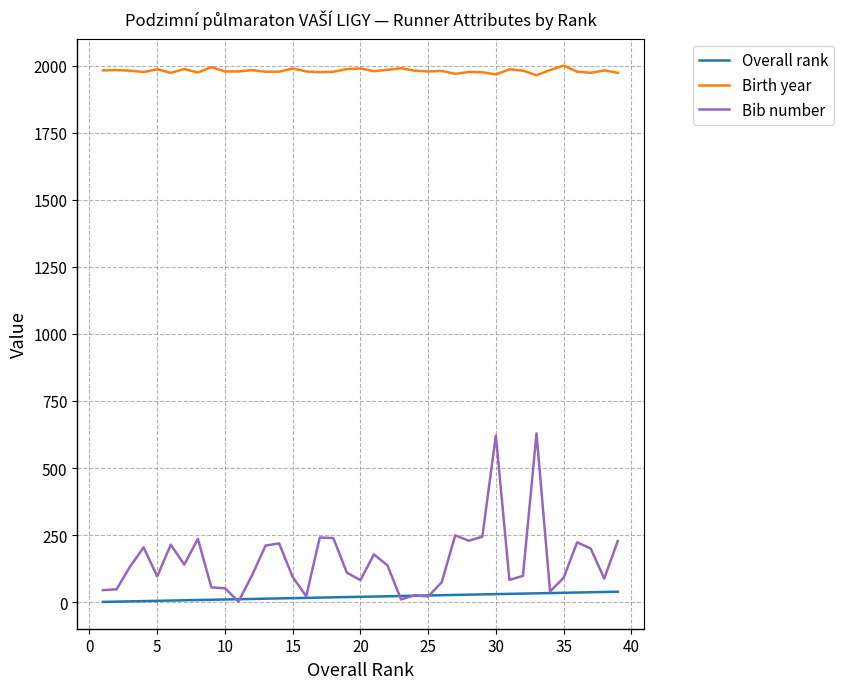

Which series has the largest range (max minus min)?

Bib number